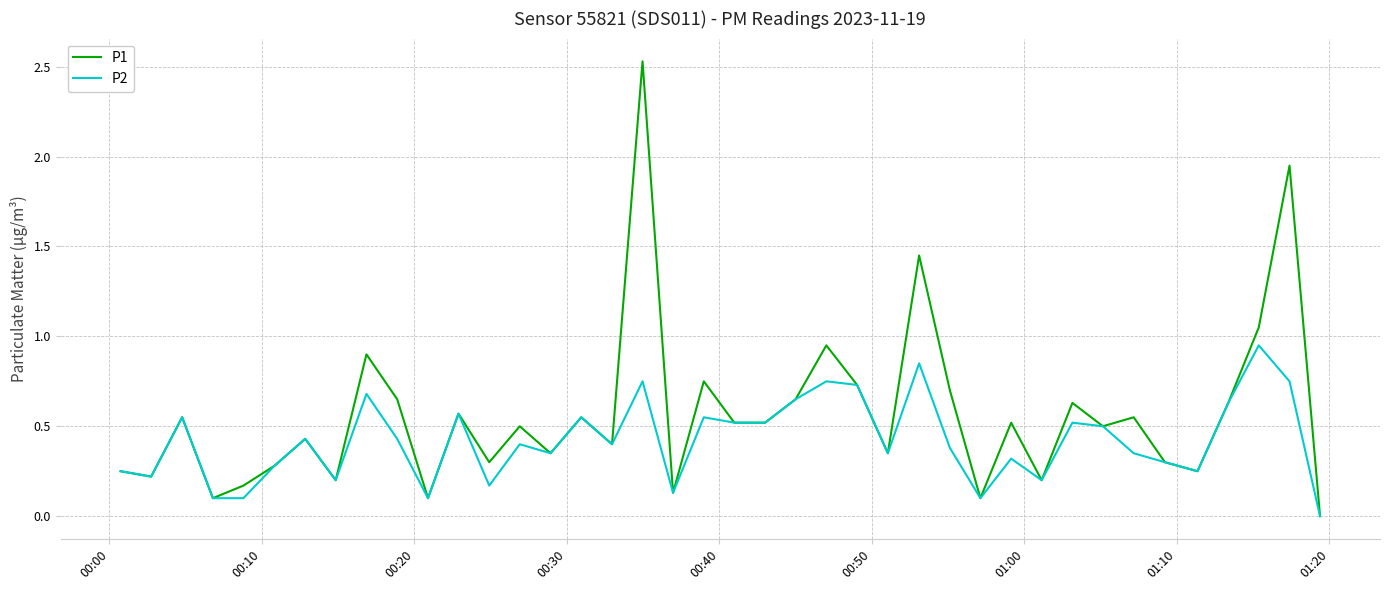

How many lines are shown in the chart?

2